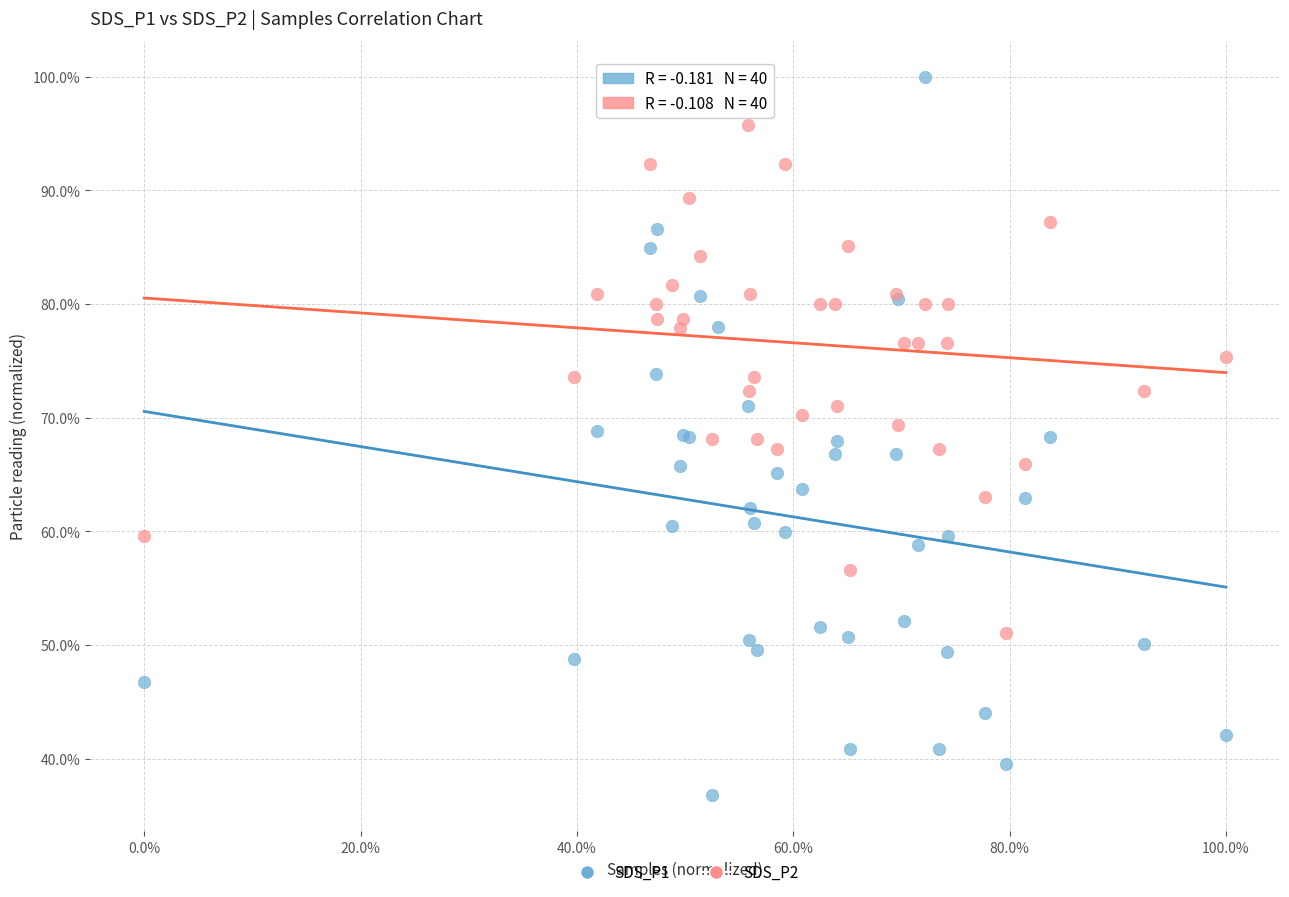

What are all the series names shown in the legend?

SDS_P1, SDS_P2